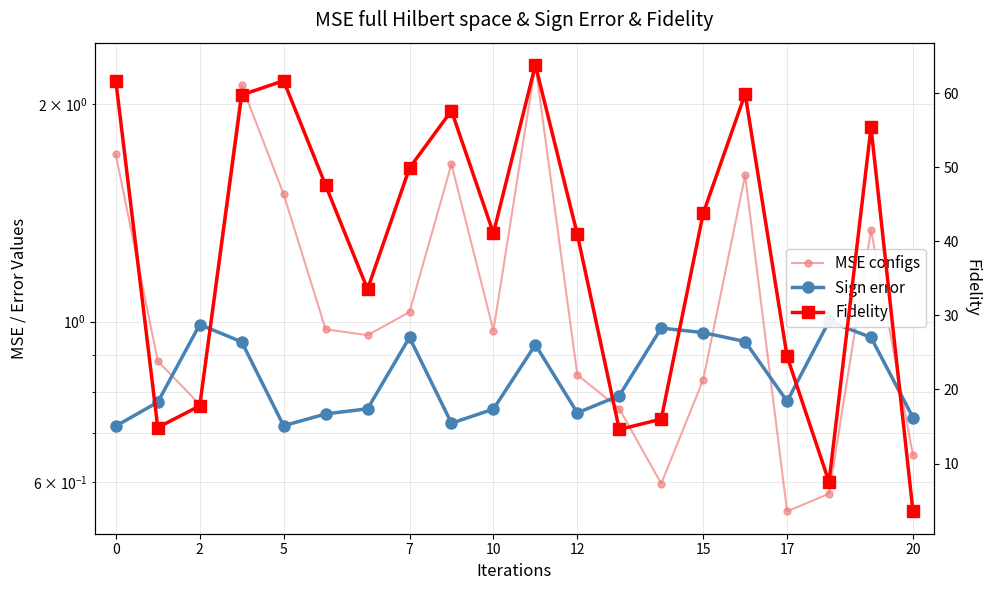

What is the sum of the Sign error values at 12 and 17?

1.8